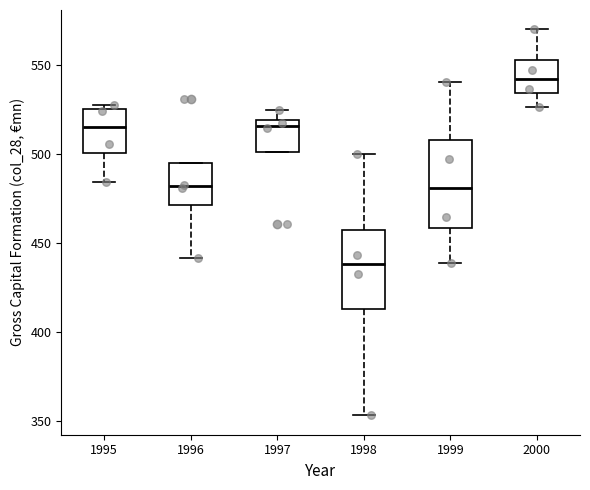

Reading left to right, transcribe this box plot: for each box, give where its median line is, the range the box spans, and where its two whiskers end, as read against the y-axis. The values are not printed on the chart, so give them approximately, as read against the axis.

1995: median 515, box 500 to 525, whiskers 485 to 530
1996: median 480, box 470 to 495, whiskers 440 to 495
1997: median 515, box 500 to 520, whiskers 500 to 525
1998: median 440, box 415 to 455, whiskers 355 to 500
1999: median 480, box 460 to 510, whiskers 440 to 540
2000: median 540, box 535 to 555, whiskers 525 to 570